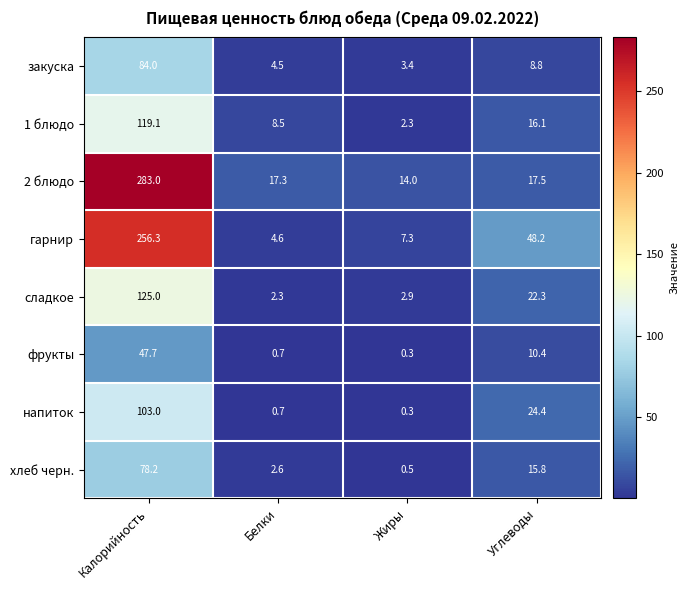

What is the difference between the 1 блюдо values at Калорийность and Белки?

110.6